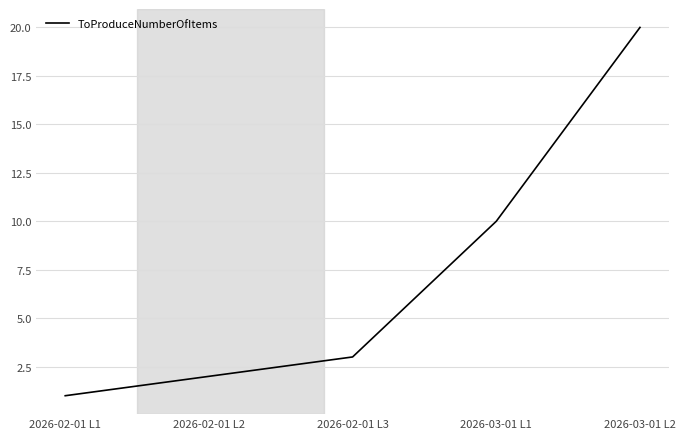

True or false: the data has more than 0 interior local peaks.

False